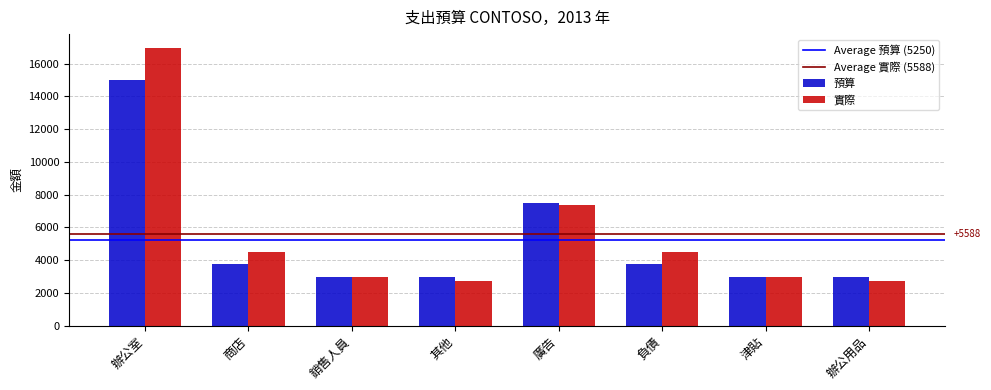

Reading right to left, transcribe all the data shown in this chart.

預算: 辦公用品=3000	津貼=3000	負債=3750	廣告=7500	其他=3000	銷售人員=3000	商店=3750	辦公室=15000
實際: 辦公用品=2700	津貼=3000	負債=4500	廣告=7350	其他=2700	銷售人員=3000	商店=4500	辦公室=16950